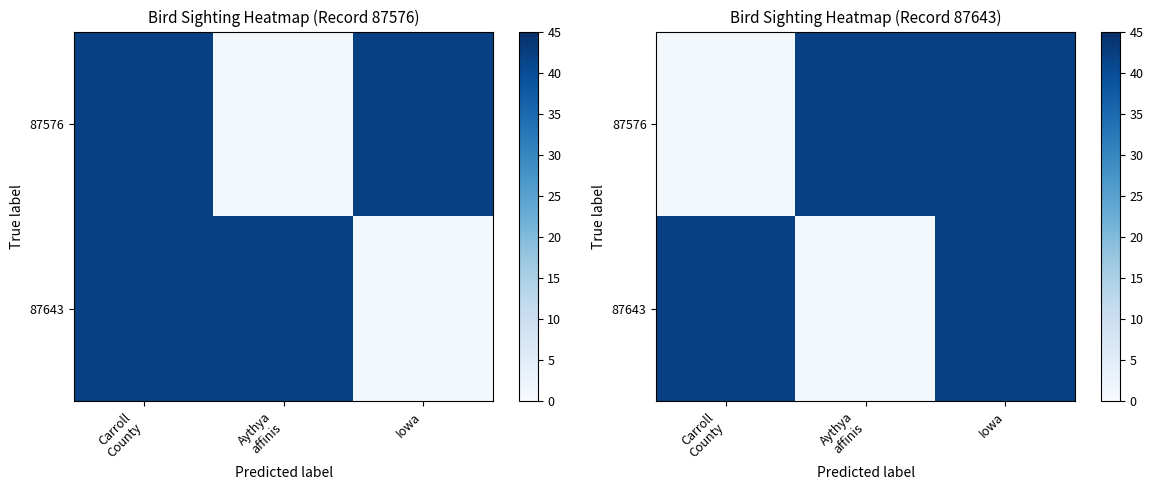

Which series has the largest range (max minus min)?

87576